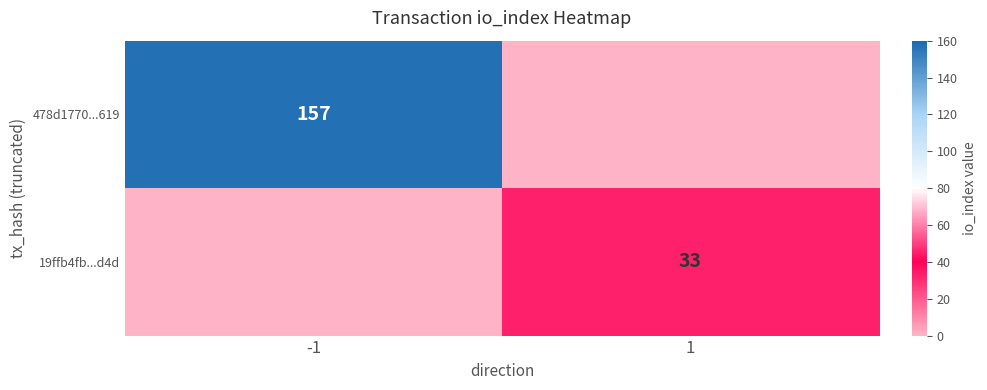

The 19ffb4fb...d4d series shows 13 at 1. True or false?

False